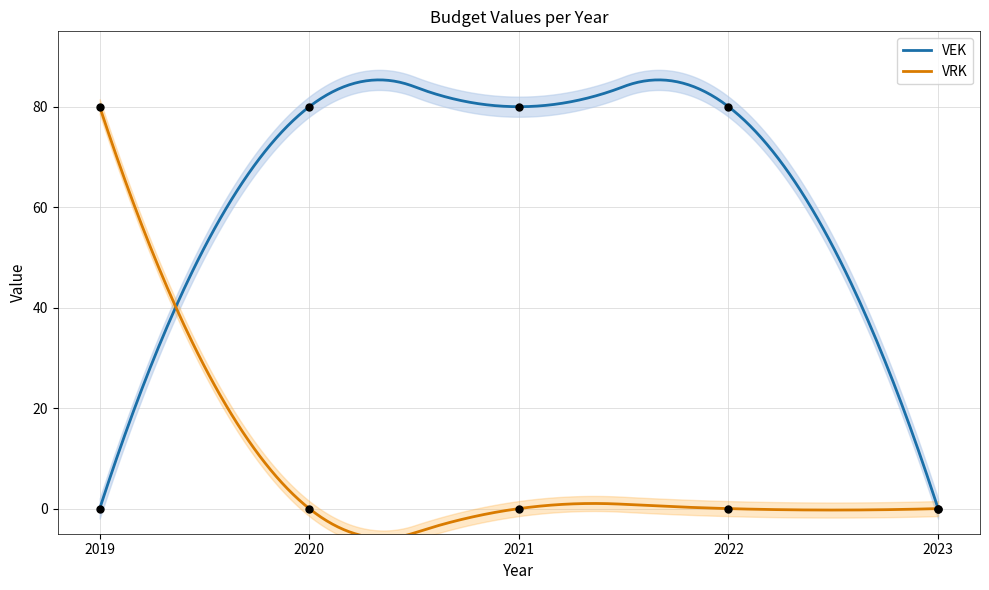

At how many categories does at least one series exceed 56?

4